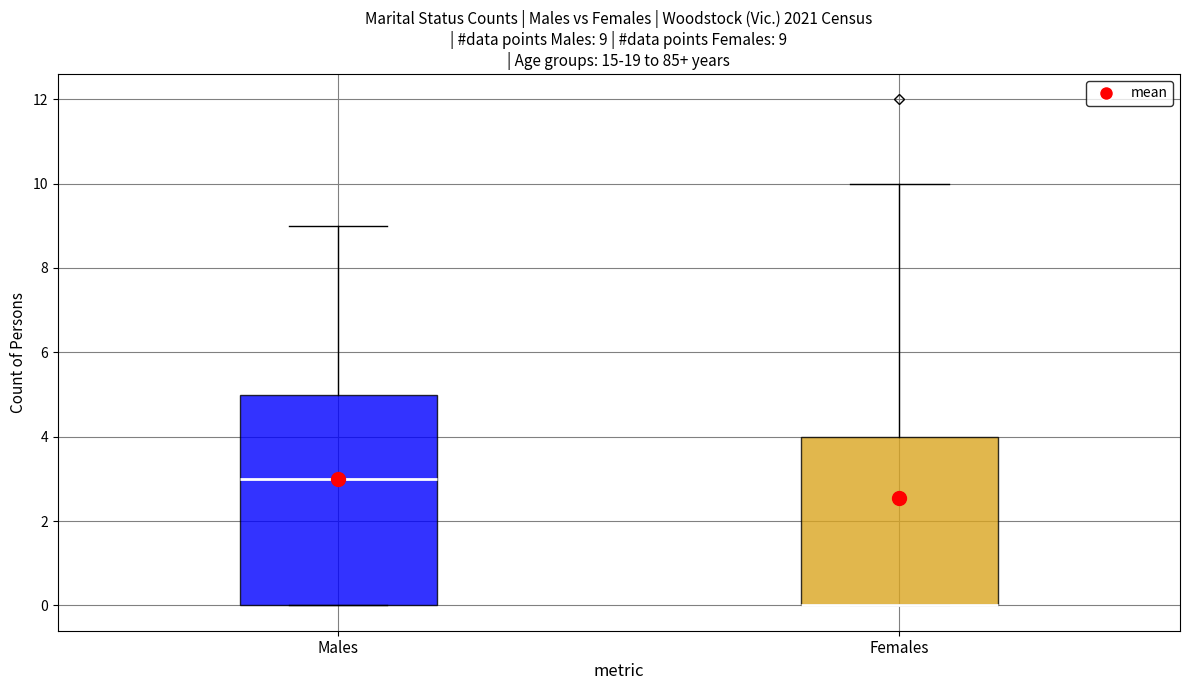

Which box is the tallest, from its lower edge to its upper edge?

Males